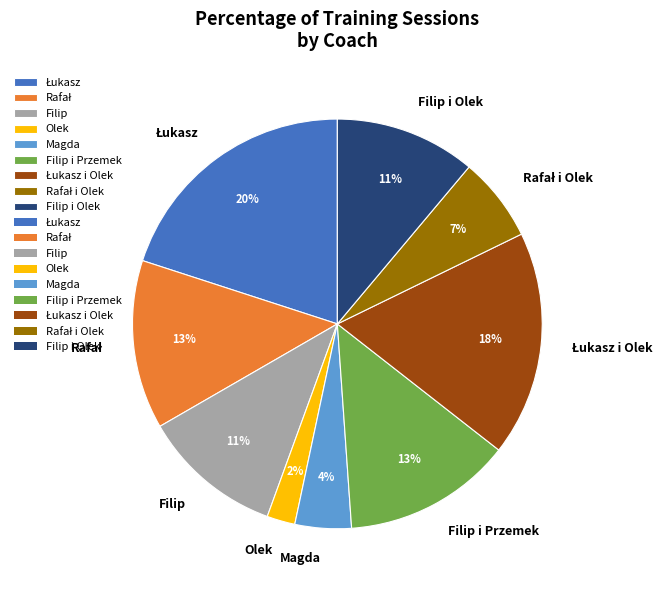

Does Magda represent more than half of the total?

No